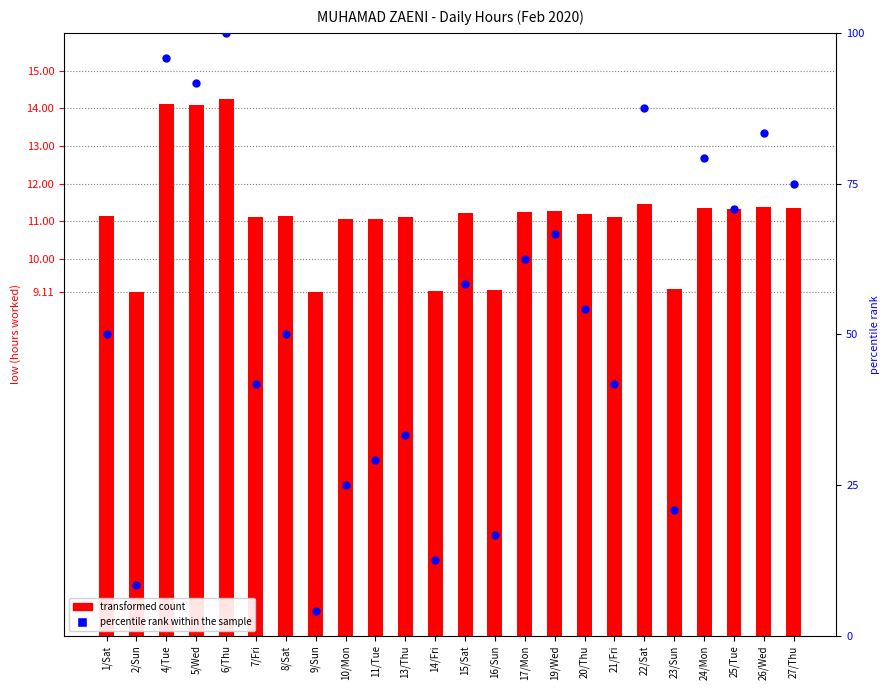

Which series reaches the maximum Y coordinate?

percentile rank within the sample